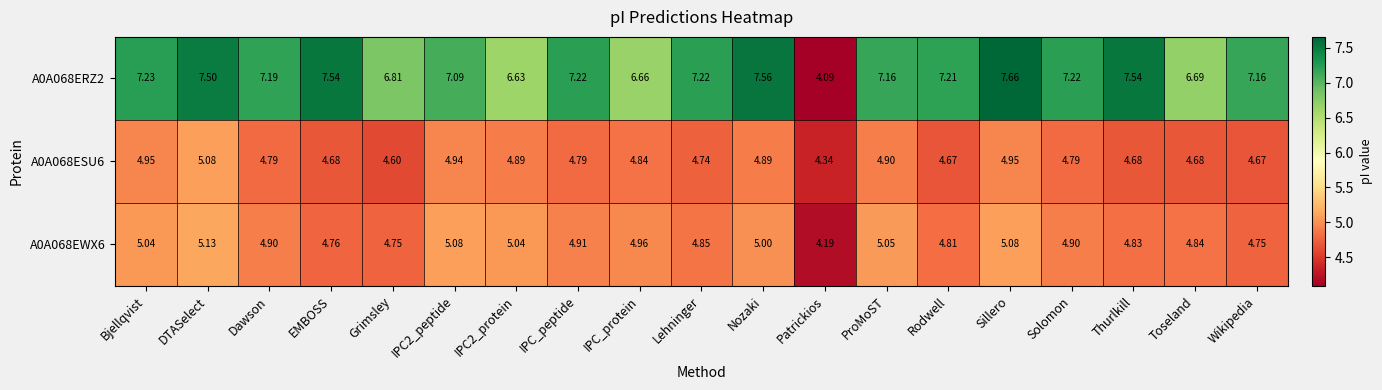

What is the minimum value shown in the chart?

4.1